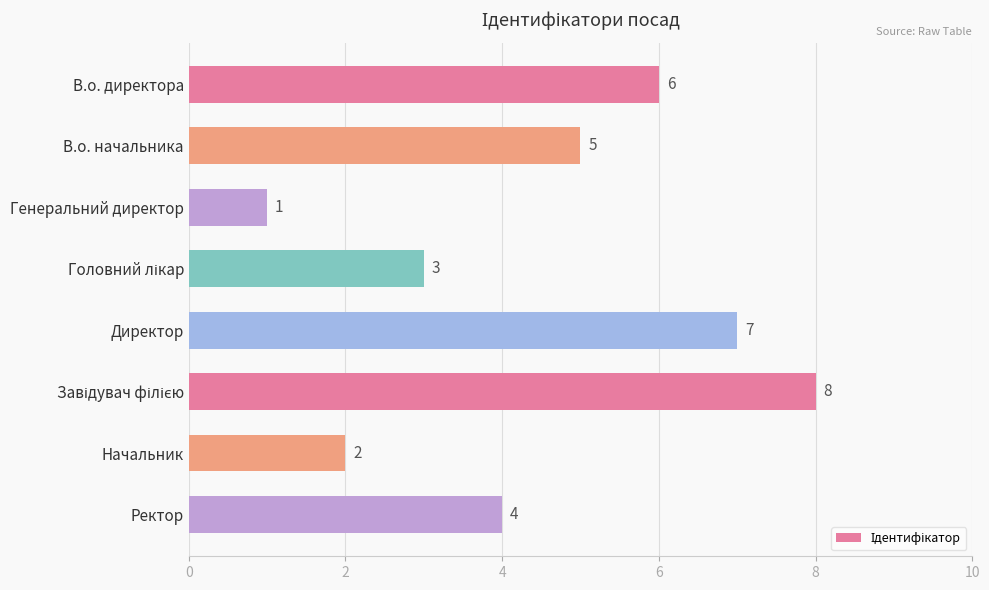

At which label is the value closest to 4?

Ректор